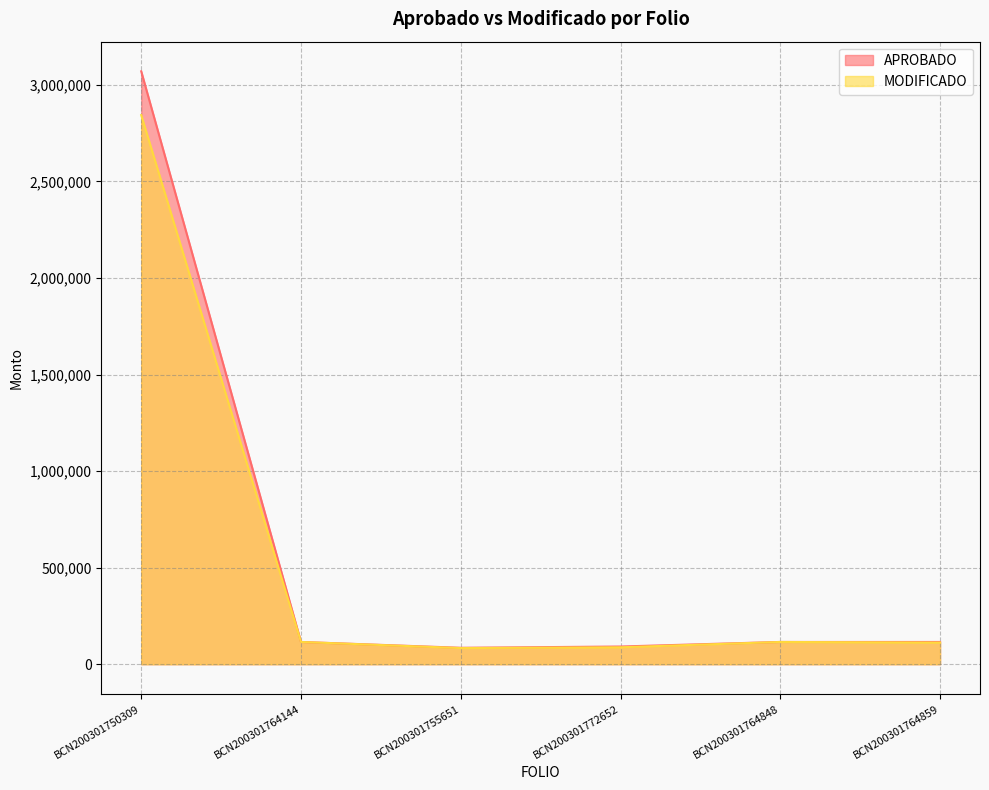

Which has a higher value, BCN200301750309 or BCN200301755651?

BCN200301750309